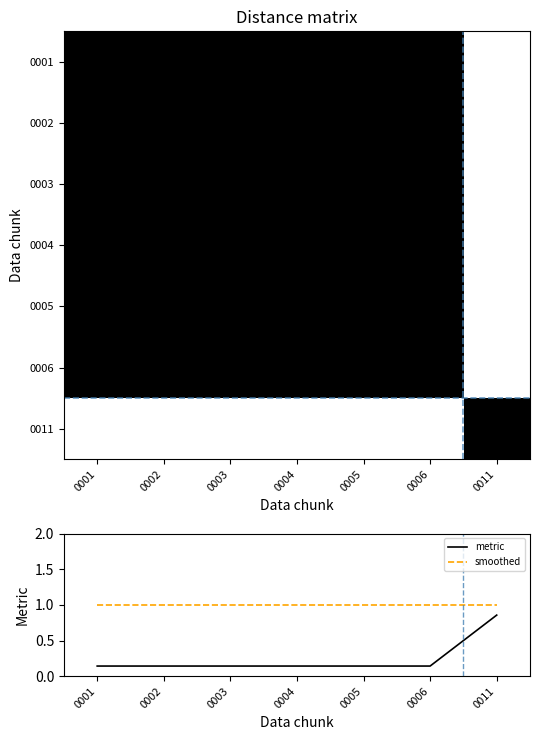

What is the maximum value shown in the chart?

1.0